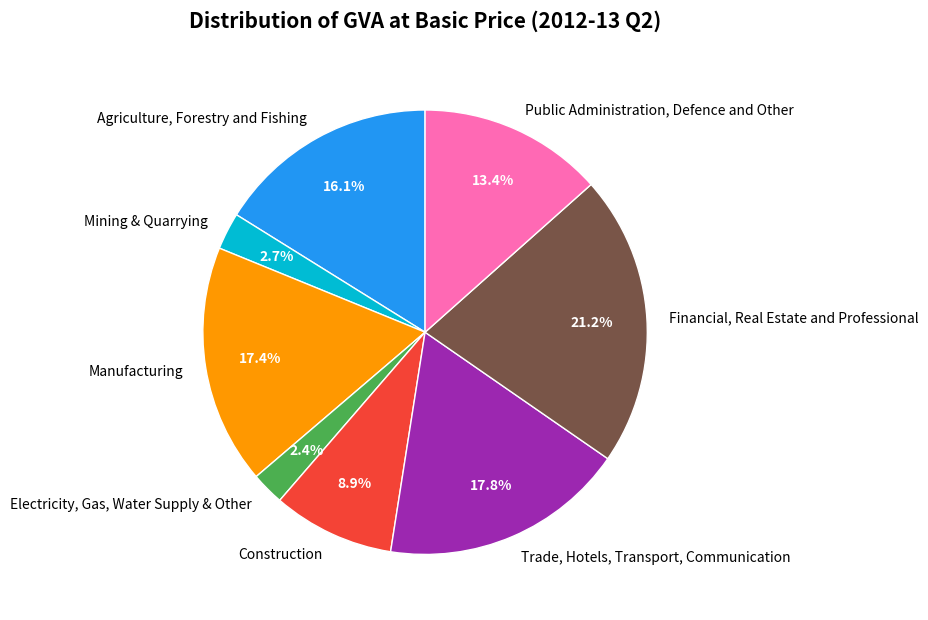

Does Mining & Quarrying represent more than half of the total?

No